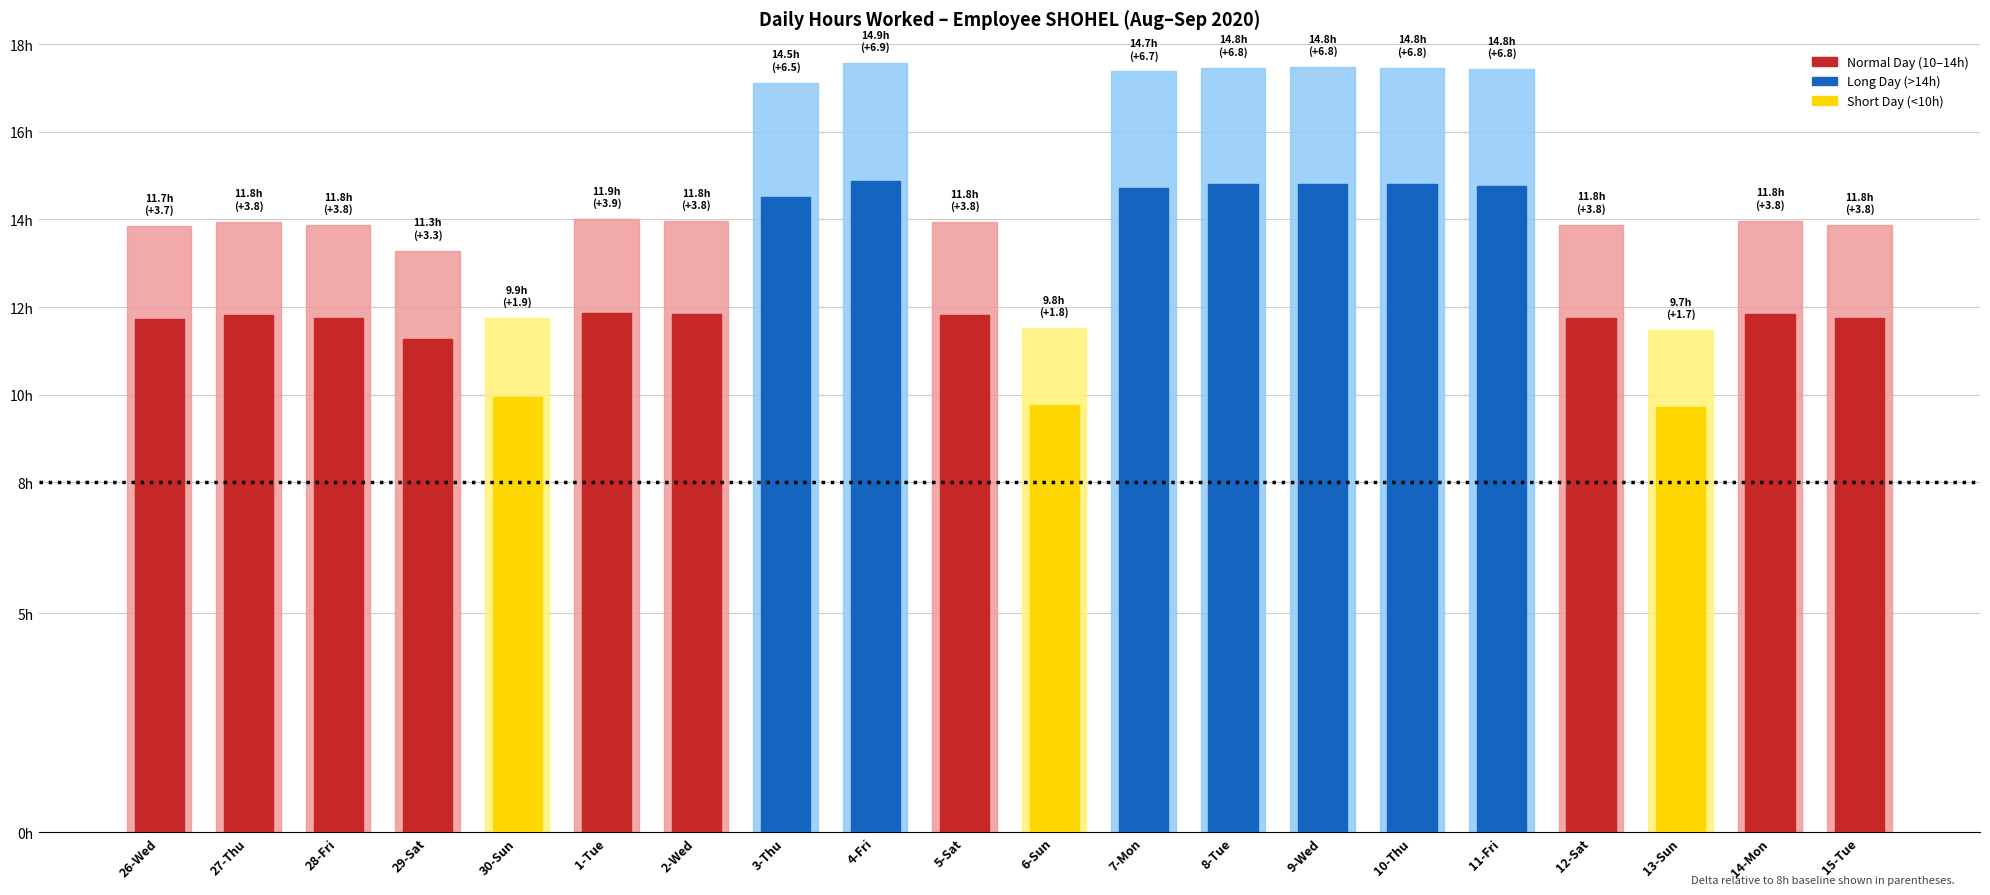

List the labels in order of value, smallest first.

13-Sun, 6-Sun, 30-Sun, 29-Sat, 26-Wed, 28-Fri, 15-Tue, 12-Sat, 5-Sat, 27-Thu, 2-Wed, 14-Mon, 1-Tue, 3-Thu, 7-Mon, 11-Fri, 8-Tue, 10-Thu, 9-Wed, 4-Fri